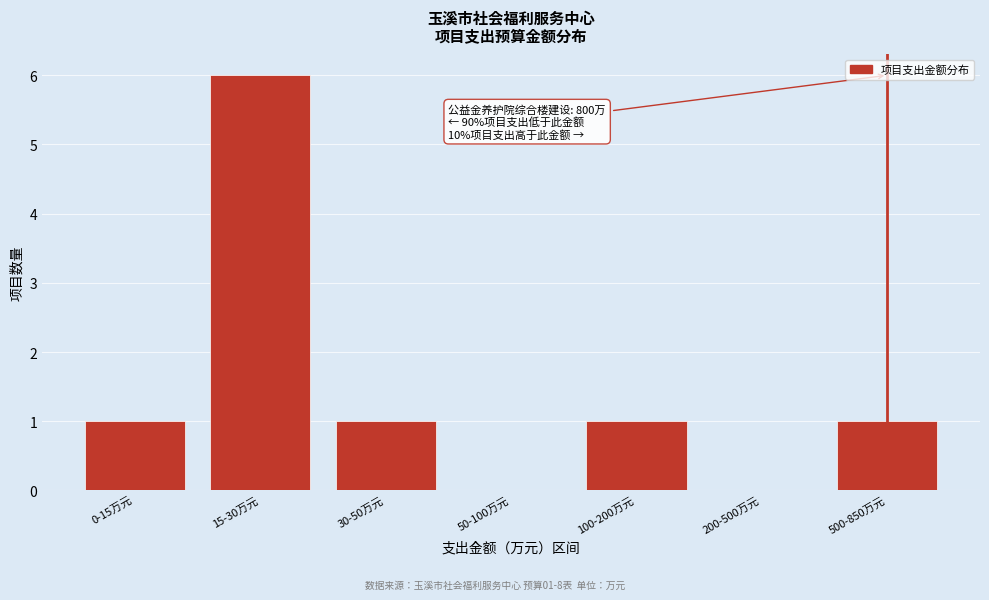

Reading right to left, what are all the values shown in this chart?

500-850万元=1	200-500万元=0	100-200万元=1	50-100万元=0	30-50万元=1	15-30万元=6	0-15万元=1